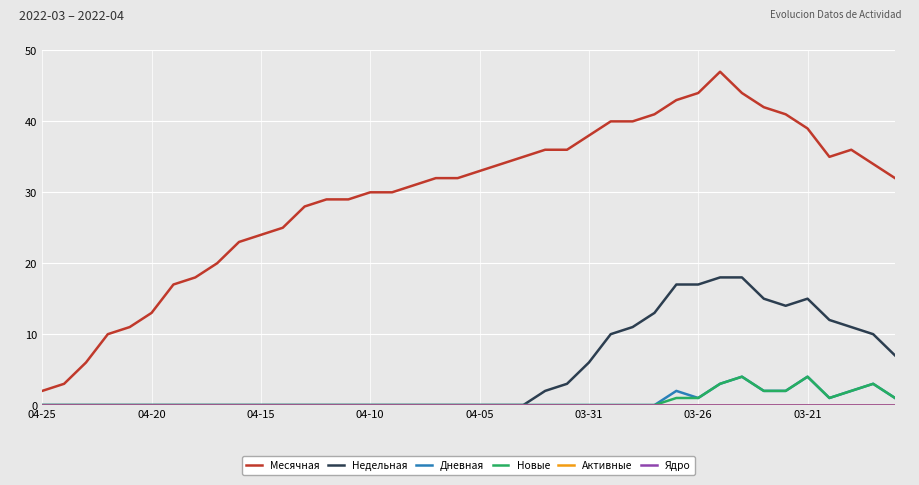

True or false: Месячная and Недельная cross at least once.

False